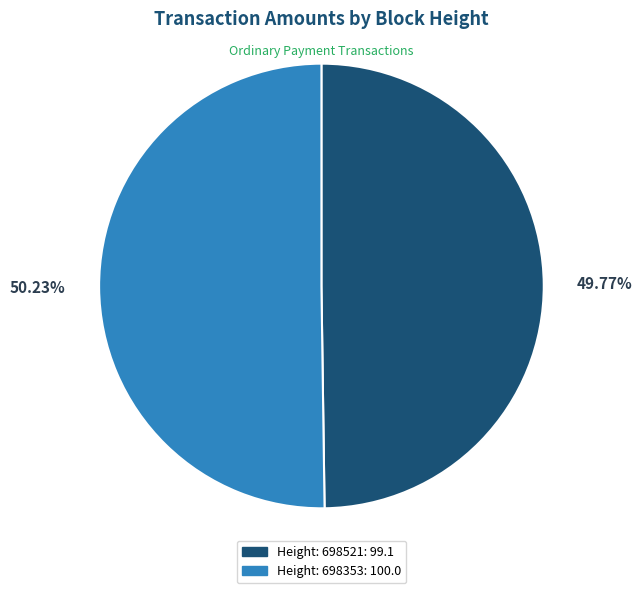

Is the sum of Height: 698353 and Height: 698521 greater than half?

Yes